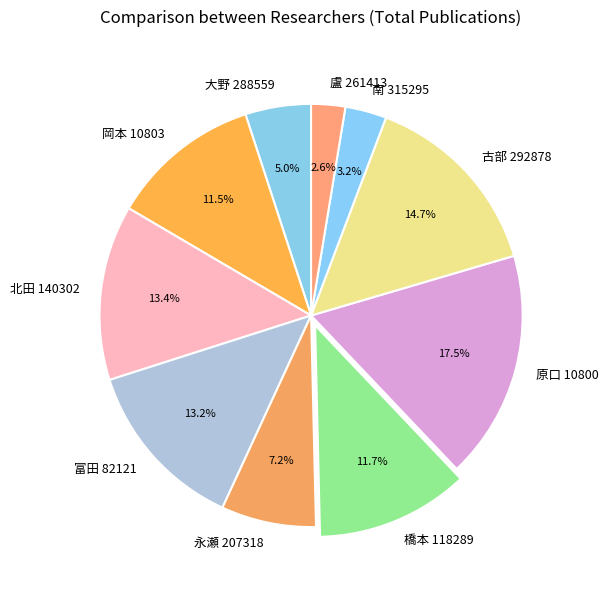

What percentage is the 古部 292878 slice, to the nearest percent?

15%